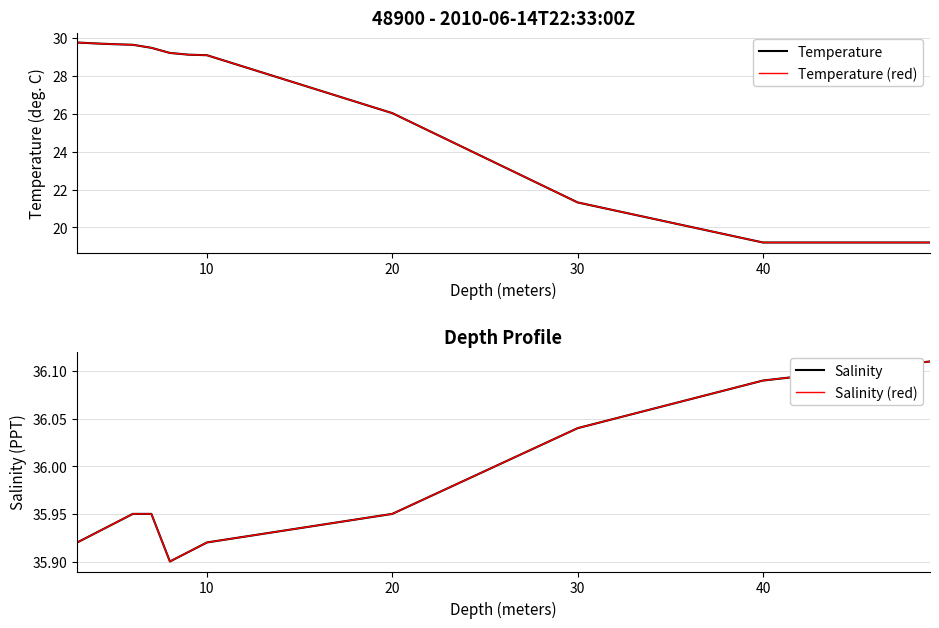

What are all the series names shown in the legend?

Temperature, Temperature (red), Salinity, Salinity (red)